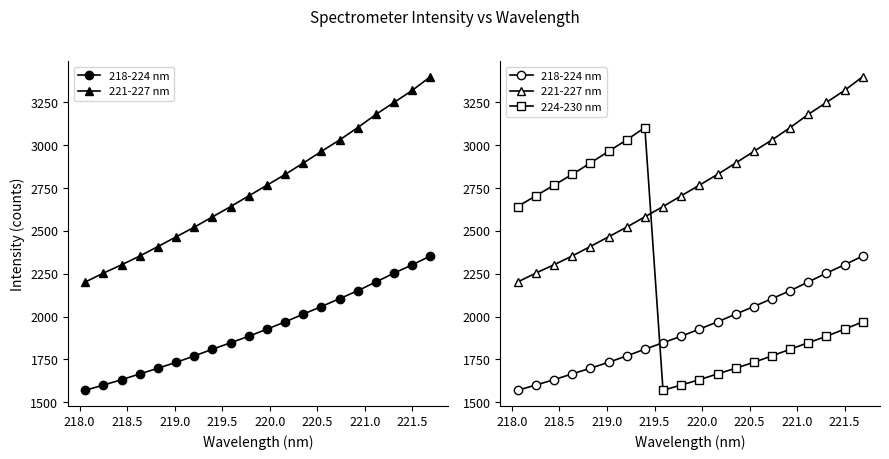

How many data points in 221-227 nm are less than 2766?

10